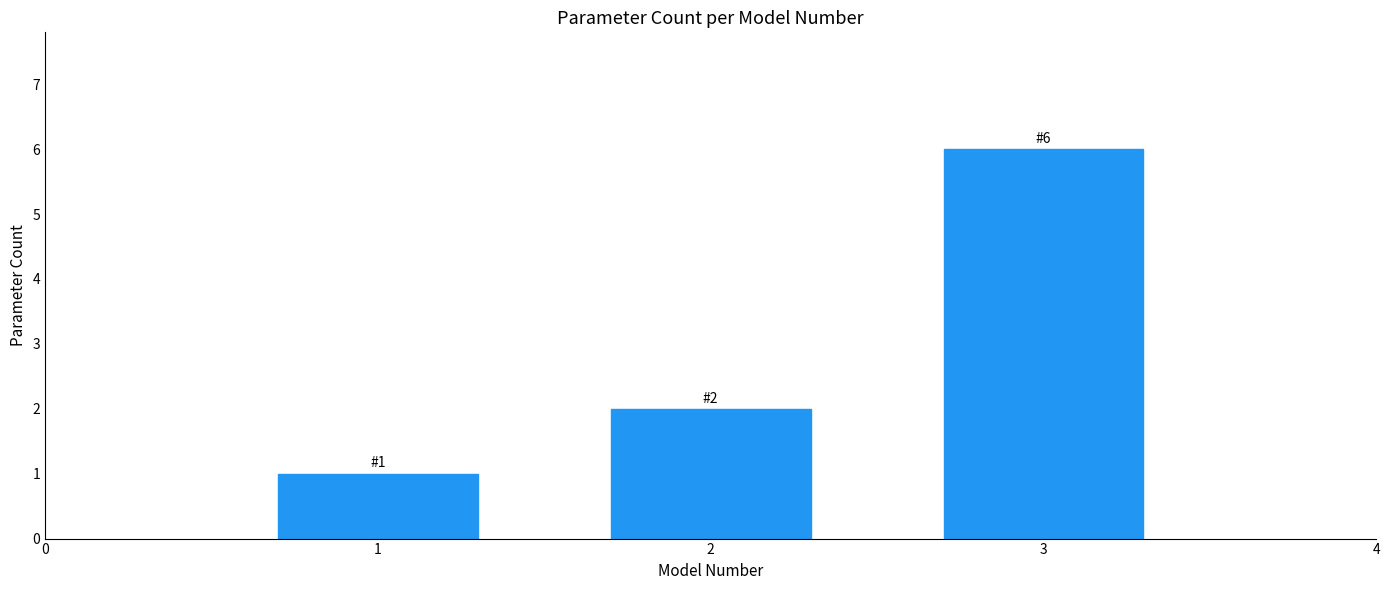

Reading left to right, extract all data points from this chart.

1	2	6